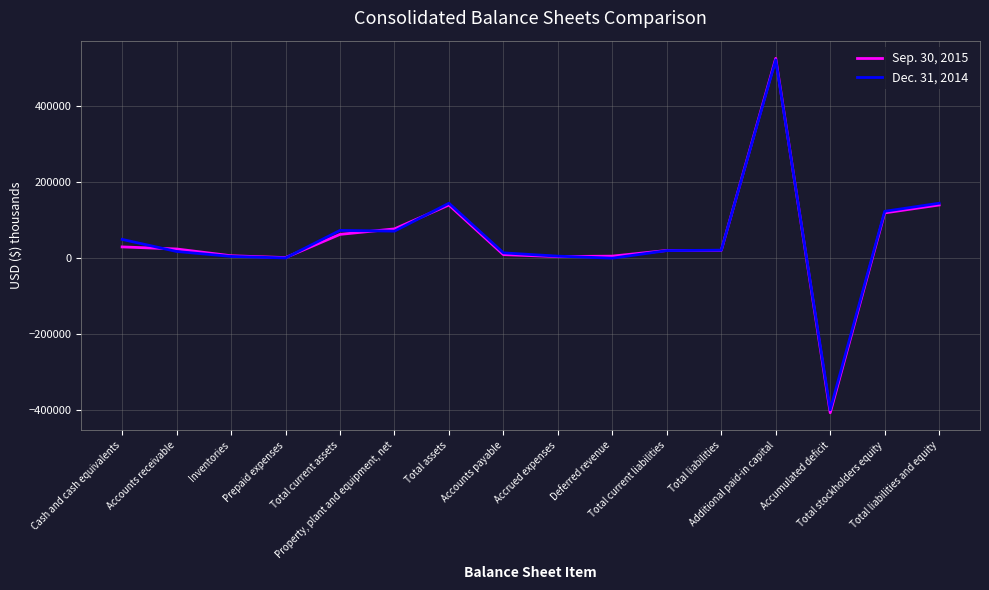

Which series has the largest range (max minus min)?

Sep. 30, 2015